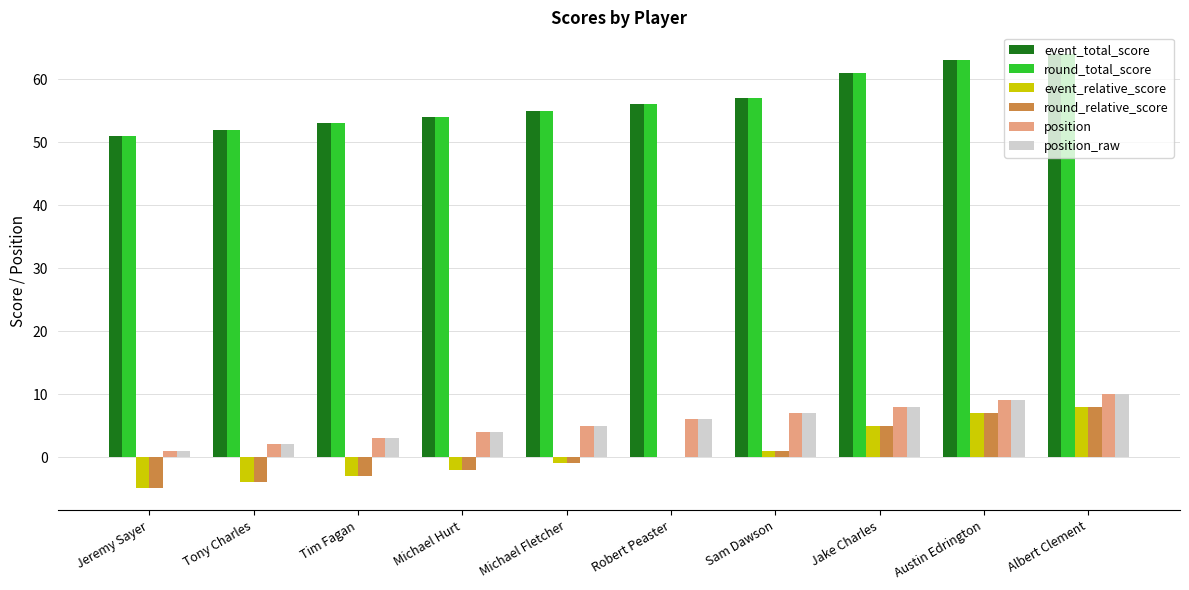

What is the sum of all event_total_score values?

566